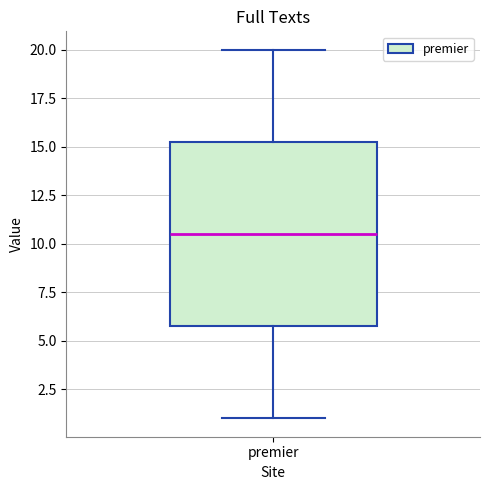

Where is the upper edge of the box for premier on the y-axis? The values are not printed on the chart, so give them approximately, as read against the axis.

15.5